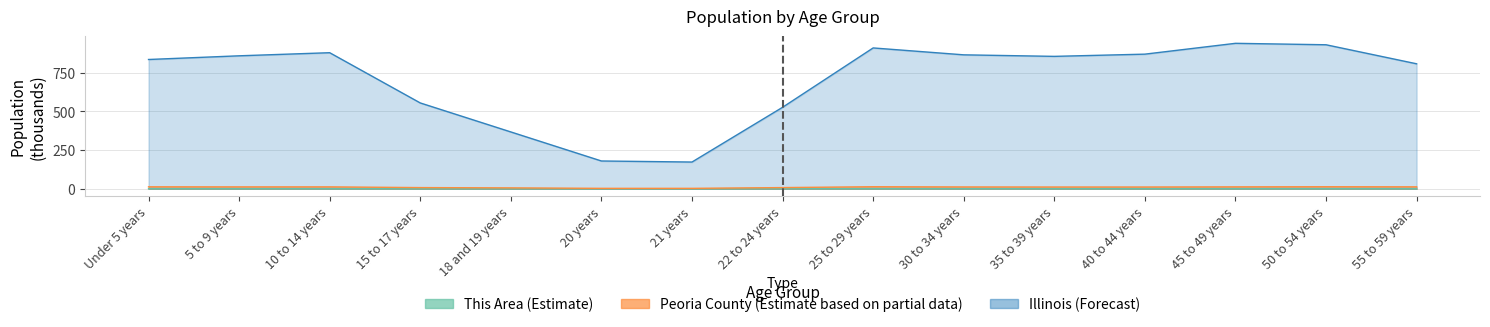

What is the difference between the highest and lowest values at 30 to 34 years?

865.4